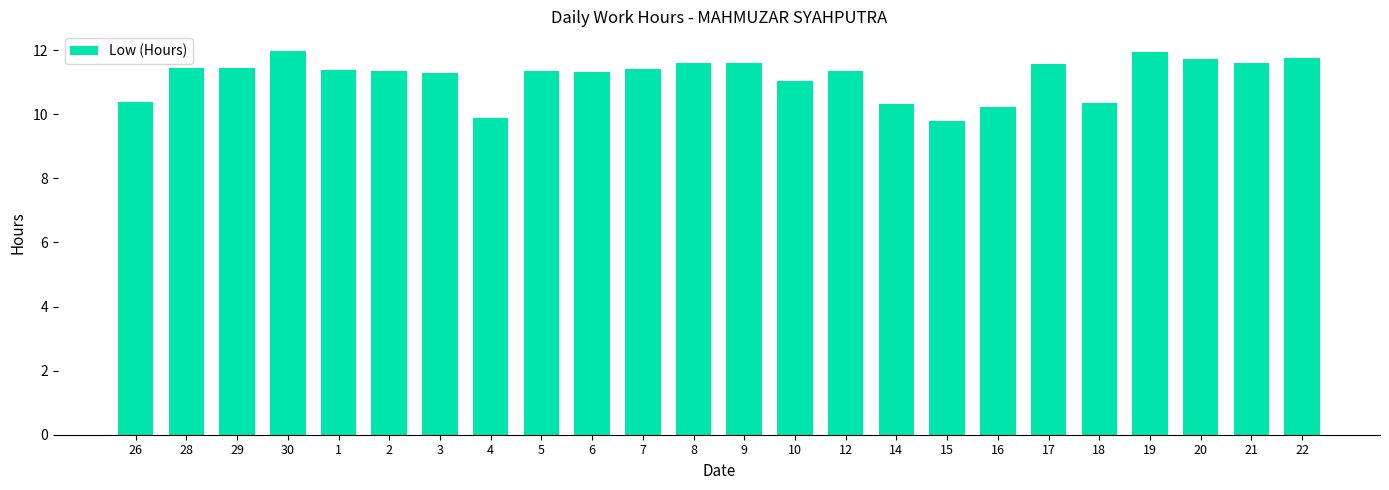

What is the greatest value displayed?

12.0